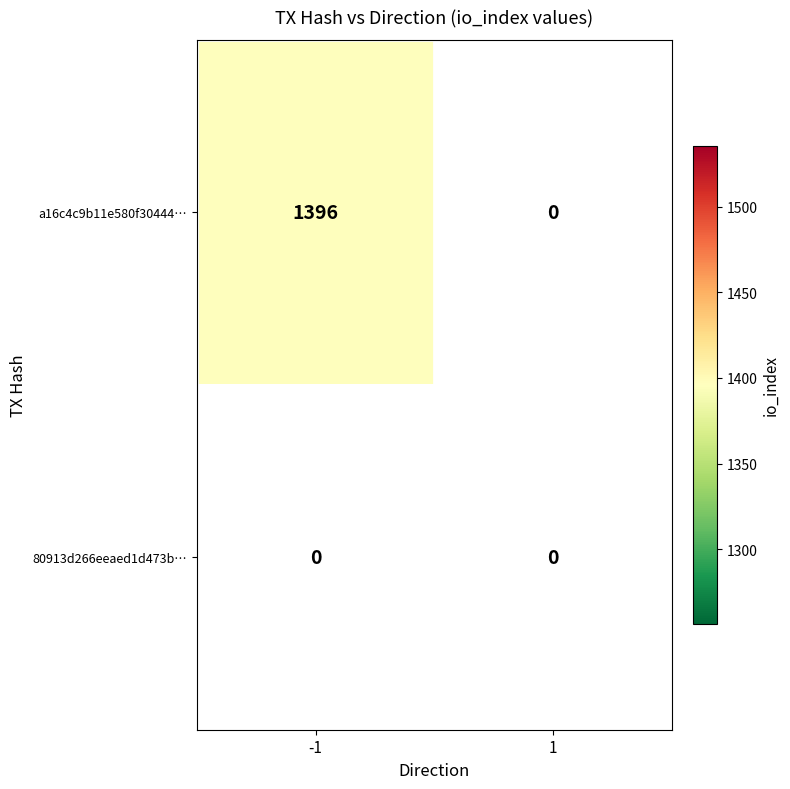

Between direction and io_index, which series saw the biggest shift?

a16c4c9b11e580f30444980da1a00368a19a31f